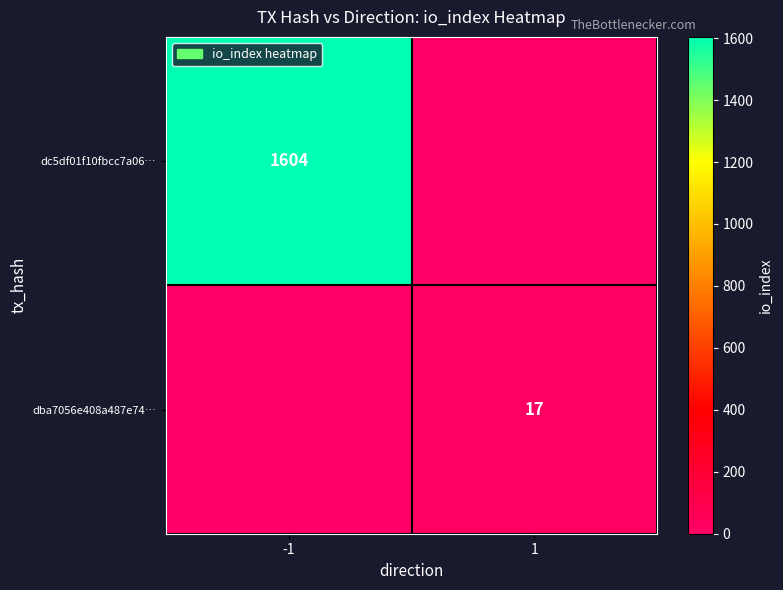

At how many categories does at least one series exceed 443?

1